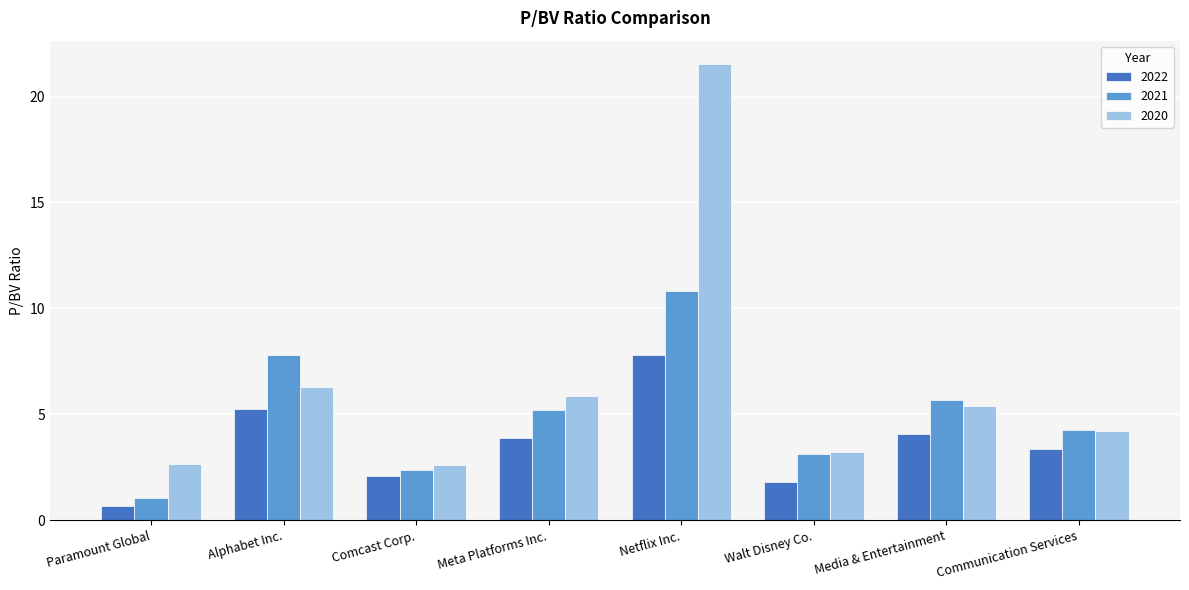

How many bars are there in each group?

3